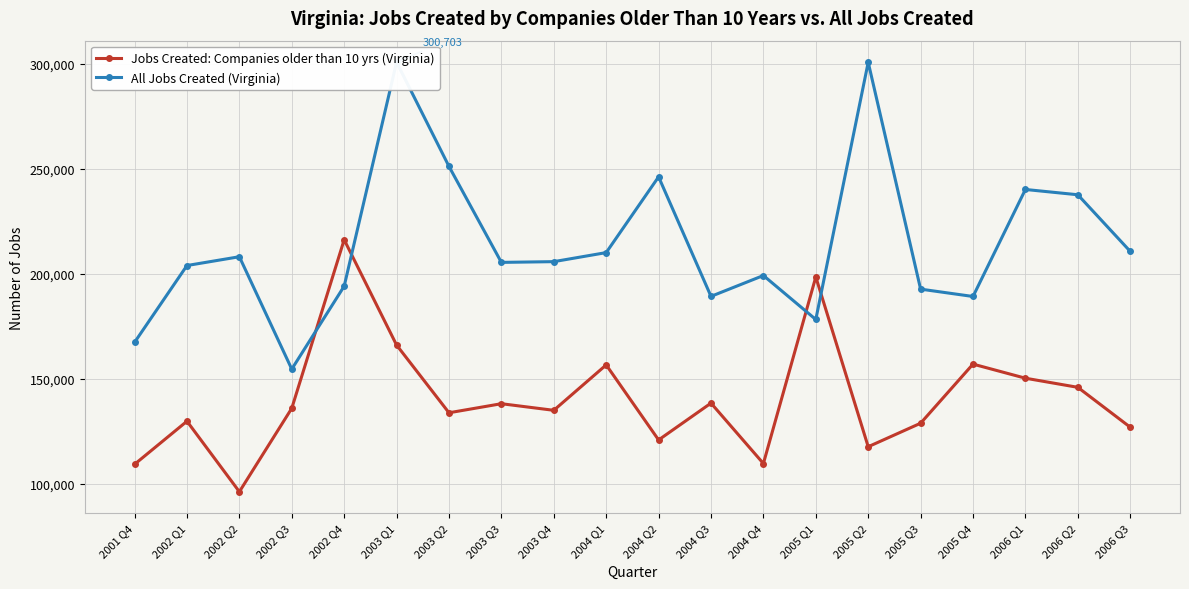

What is the spread (max minus min) of values at 2005 Q3?

63863